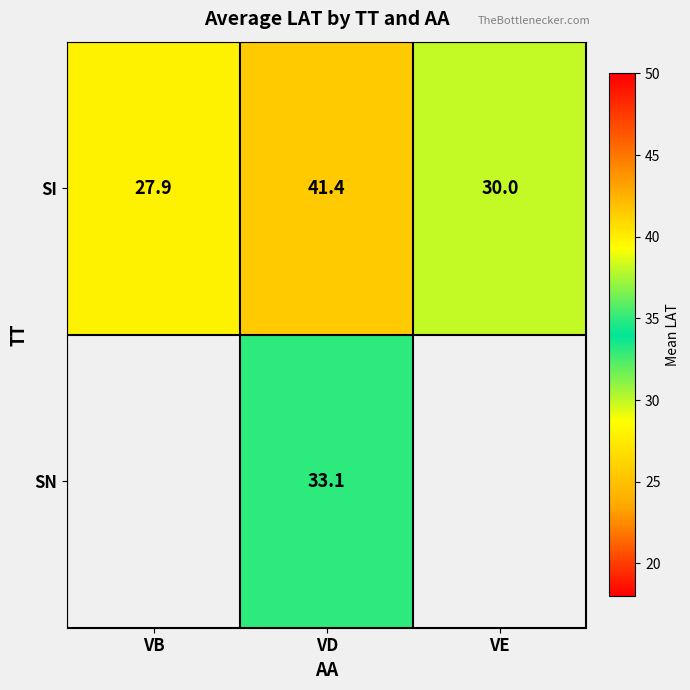

What is the sum of all SI values?

99.3